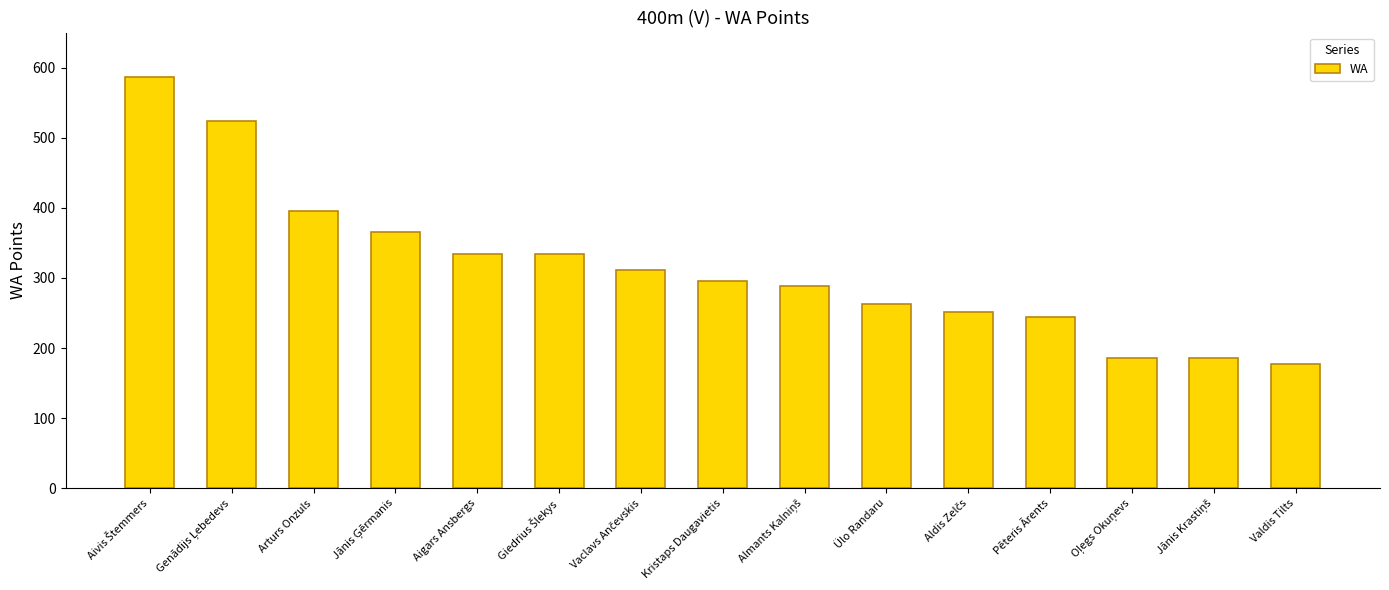

What is the label of the 13th bar from the right?

Arturs Onzuls